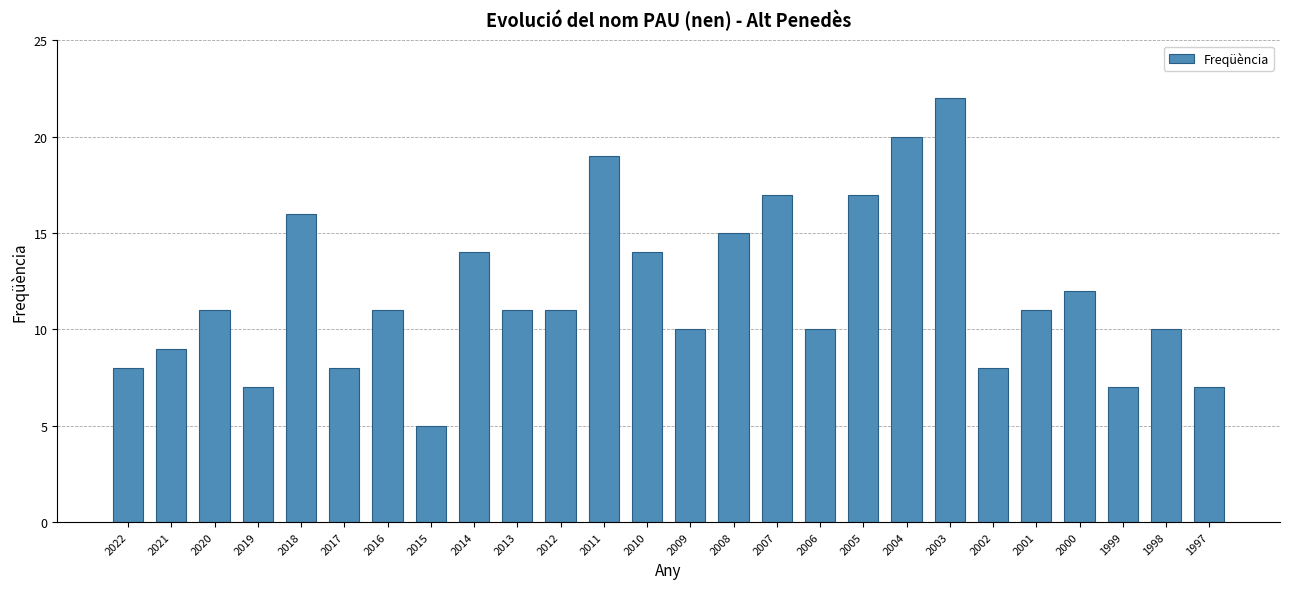

The chart shows a value of 12 at 2000. True or false?

True